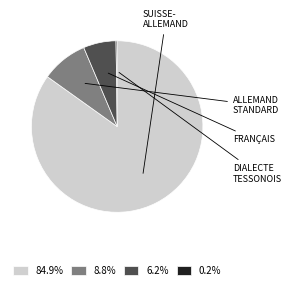

Is there any slice that represents more than half of the pie?

Yes